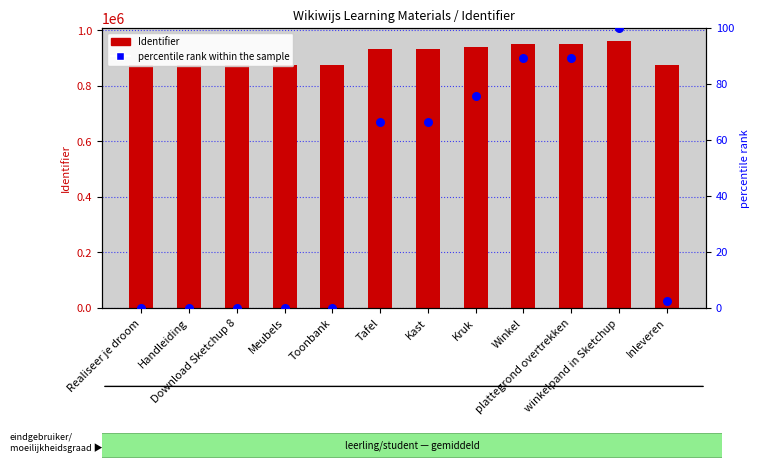

At which category is the sum across all series the highest?

winkelpand in Sketchup